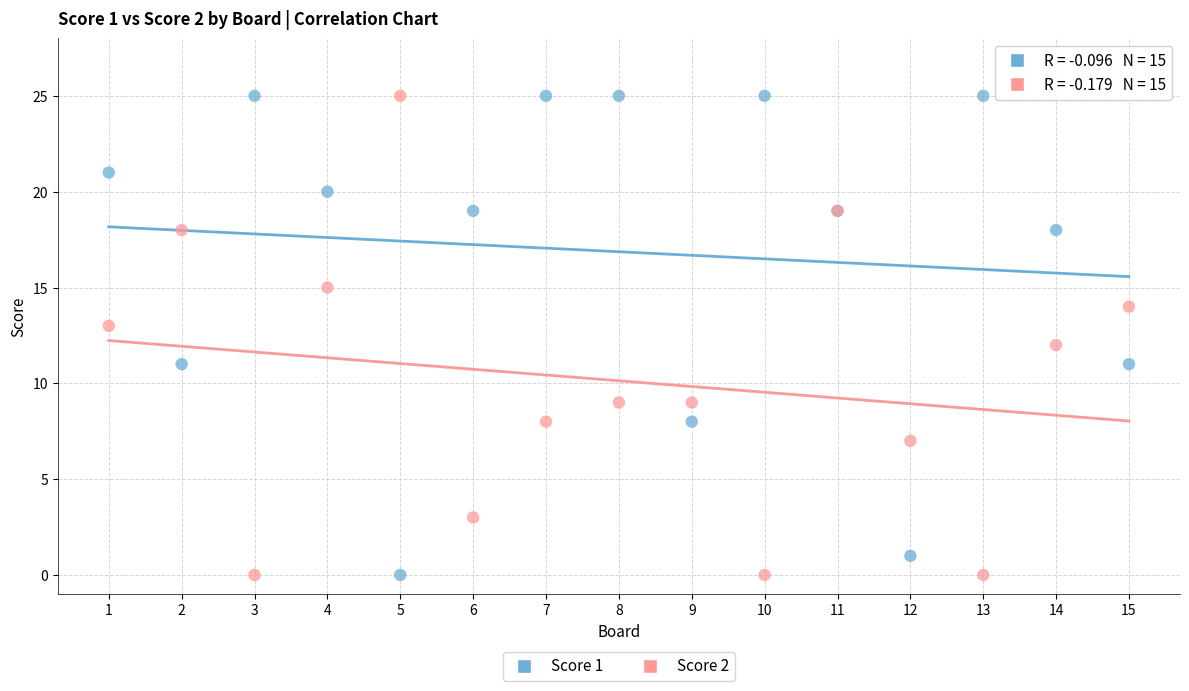

What is the X range (max minus min) for the scatter plot?

14